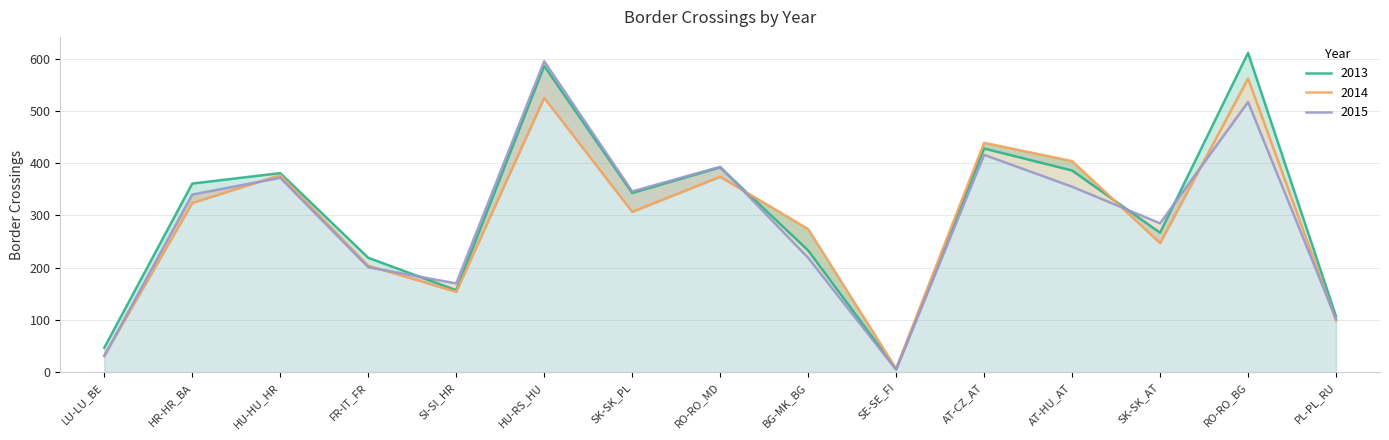

How many interior local peaks does the 2014 series have?

5